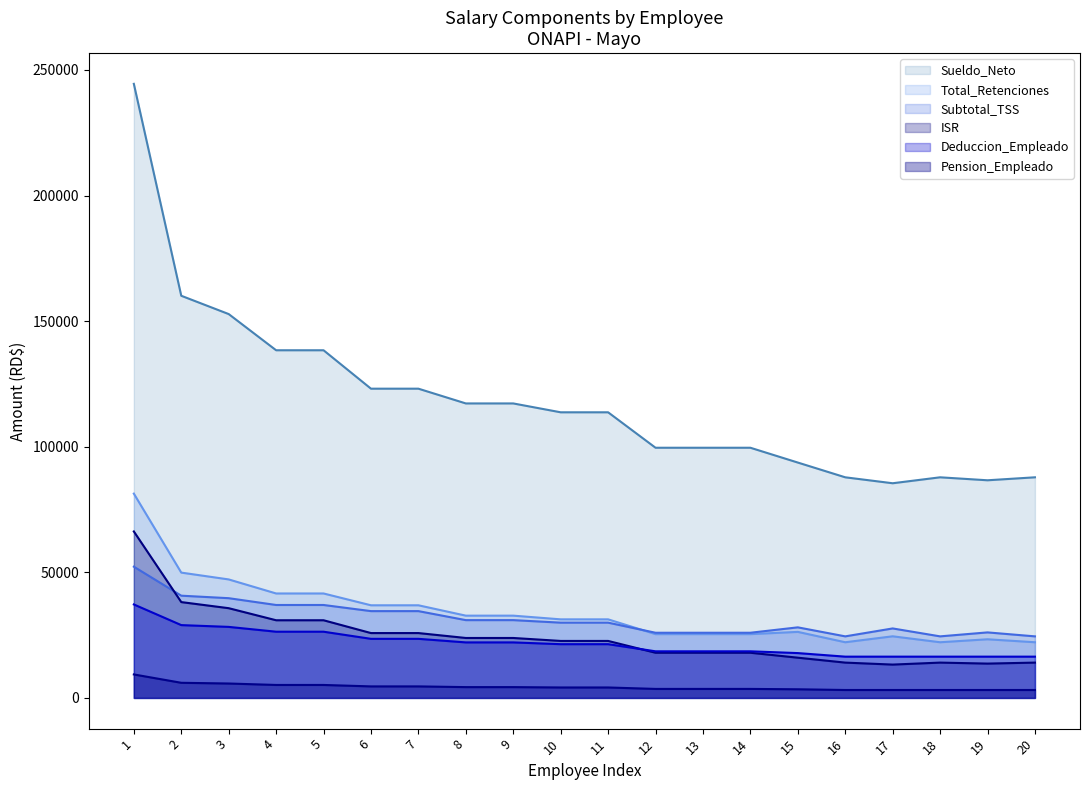

What is the approximate value of Sueldo_Neto at 9?

117243.3